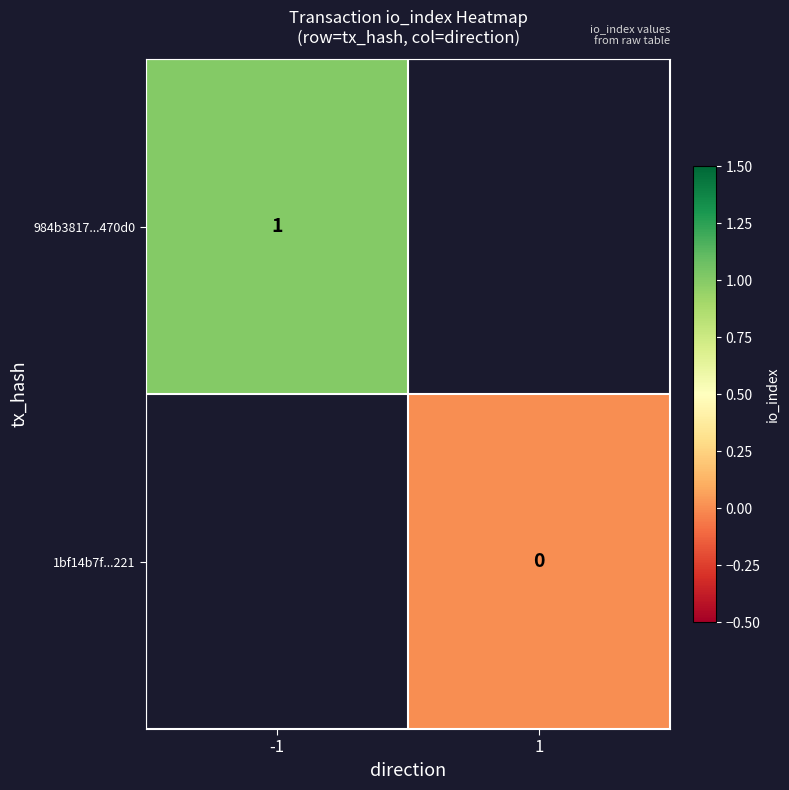

Rank the categories by 1bf14b7f...221 value from highest to lowest.

-1, 1